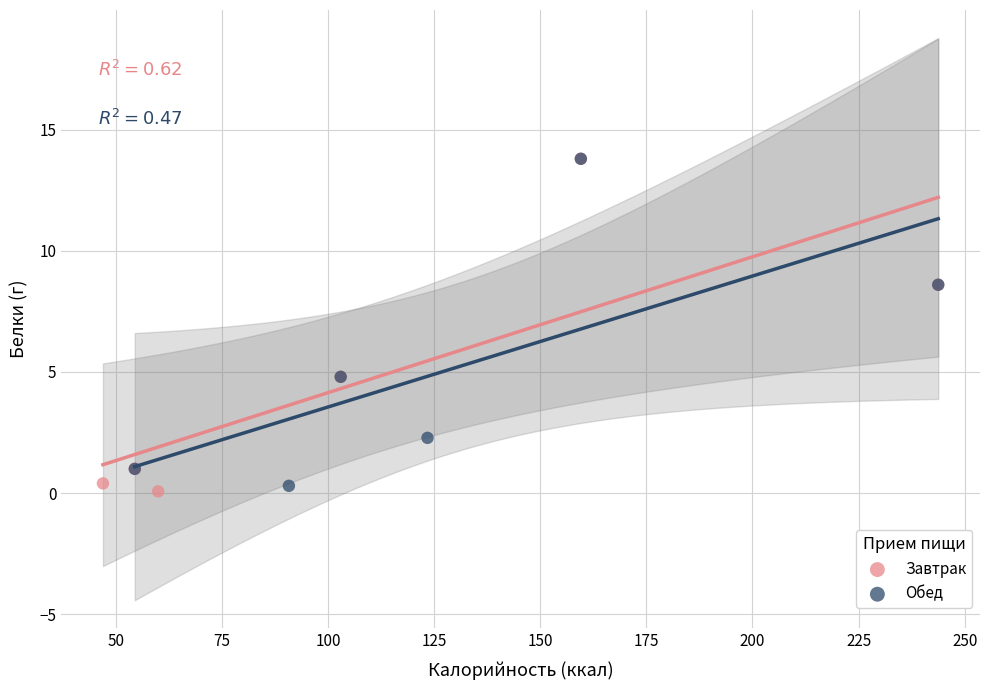

What are all the series names shown in the legend?

Завтрак, Обед